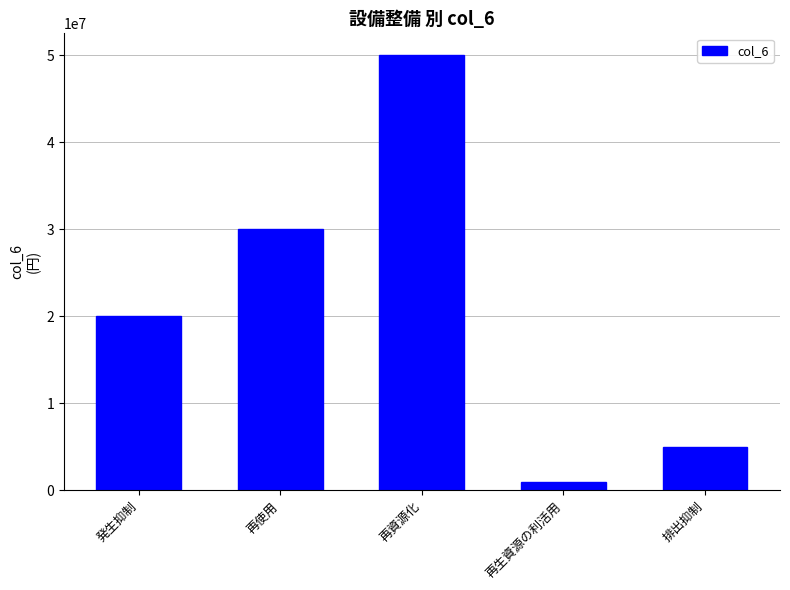

How many distinct data groups are displayed?

1